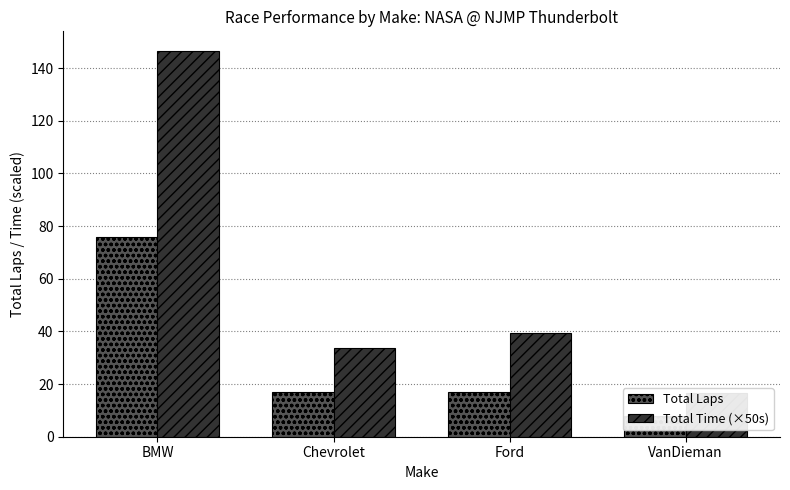

How many distinct data groups are displayed?

2